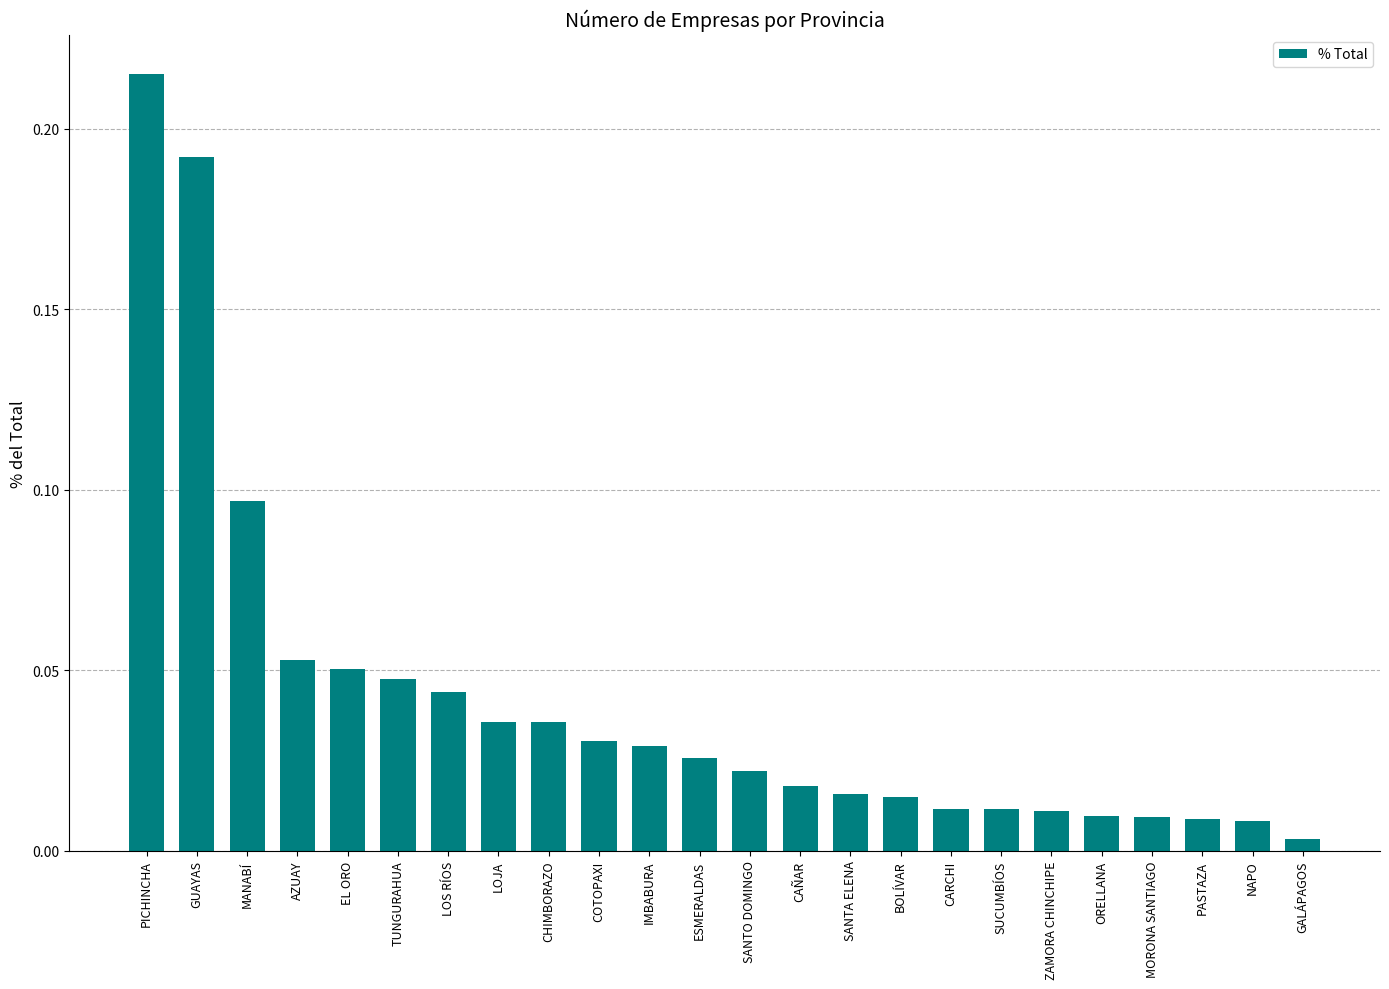

Between IMBABURA and ZAMORA CHINCHIPE, which is larger?

IMBABURA